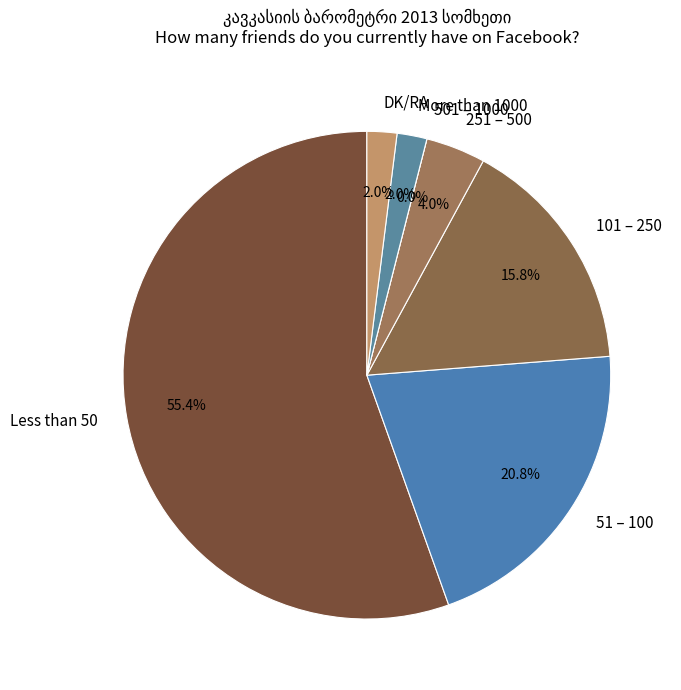

What is the largest slice in the pie chart?

Less than 50